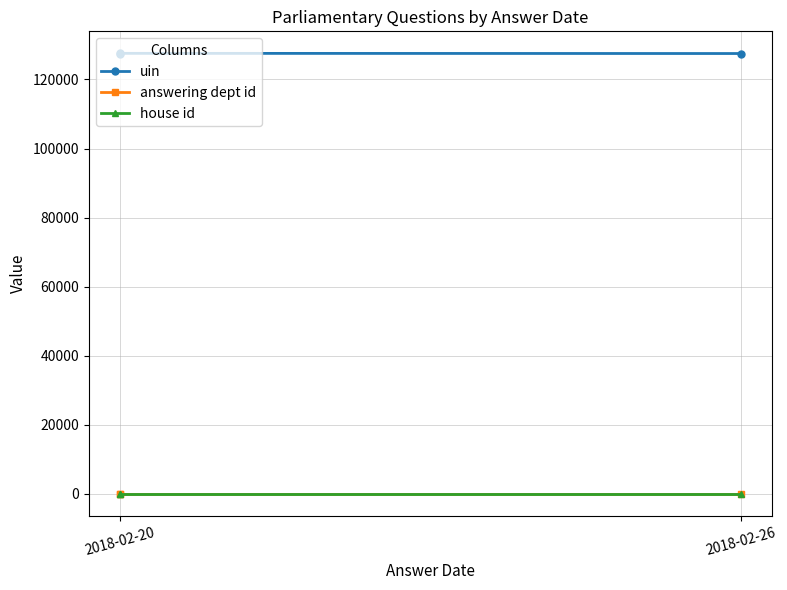

Which category has the highest value in the answering dept id series?

2018-02-20